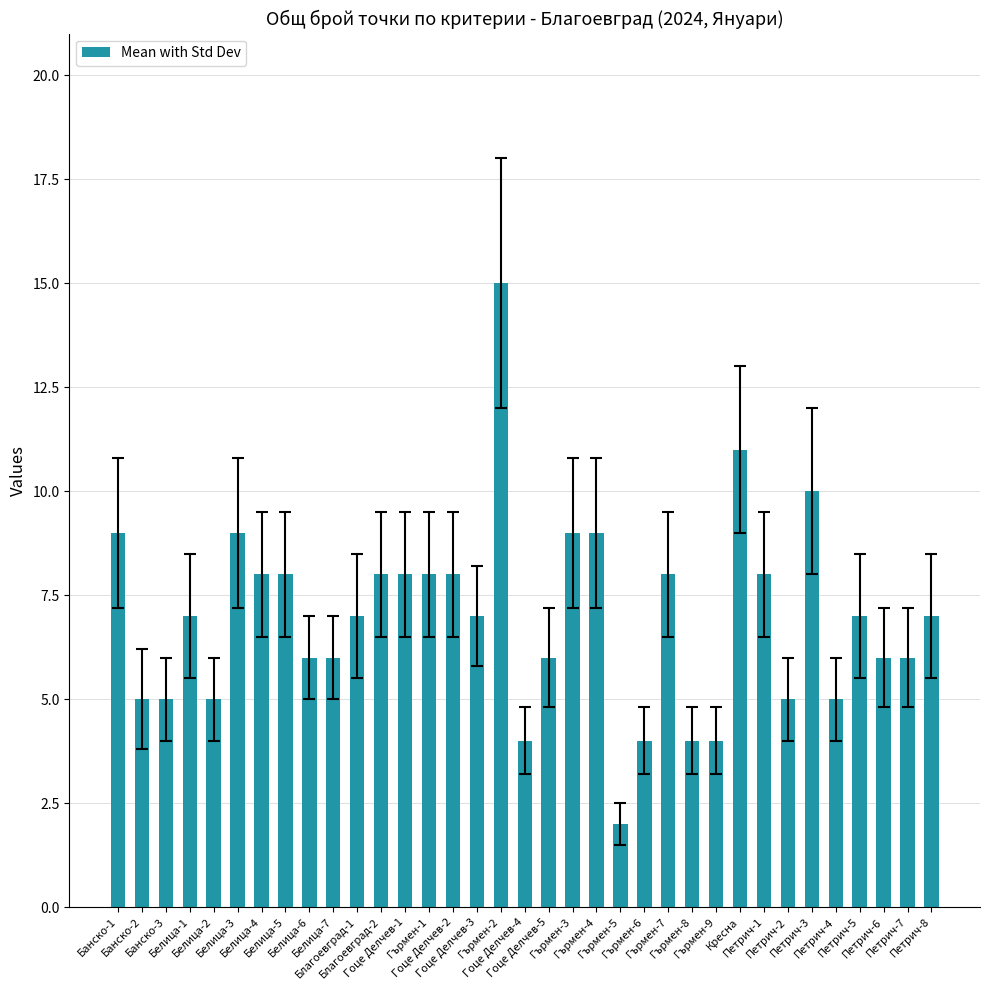

What is the difference between the maximum and minimum values?

13